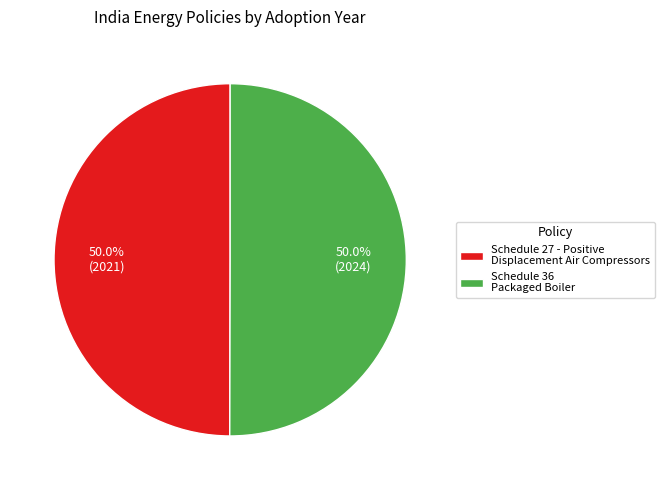

To the nearest percent, what portion does Schedule 27 - Positive Displacement Air Compressors represent?

50%